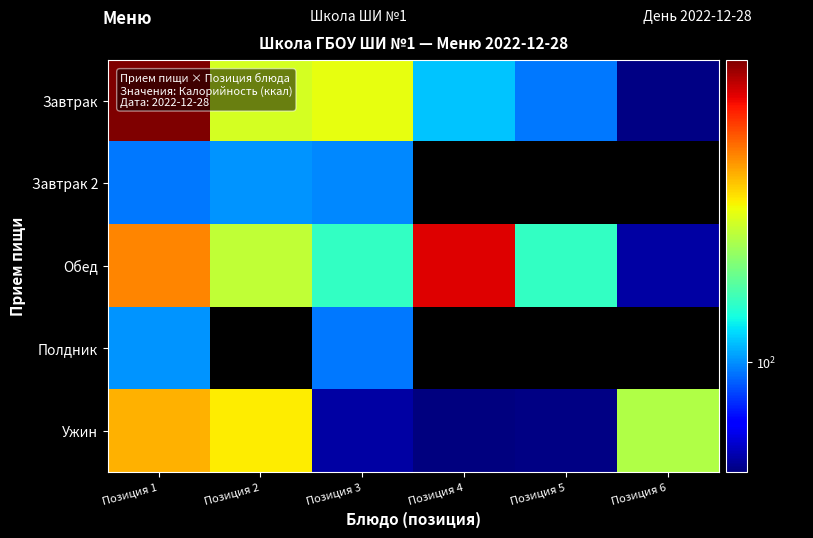

What is the maximum value shown in the chart?

371.3